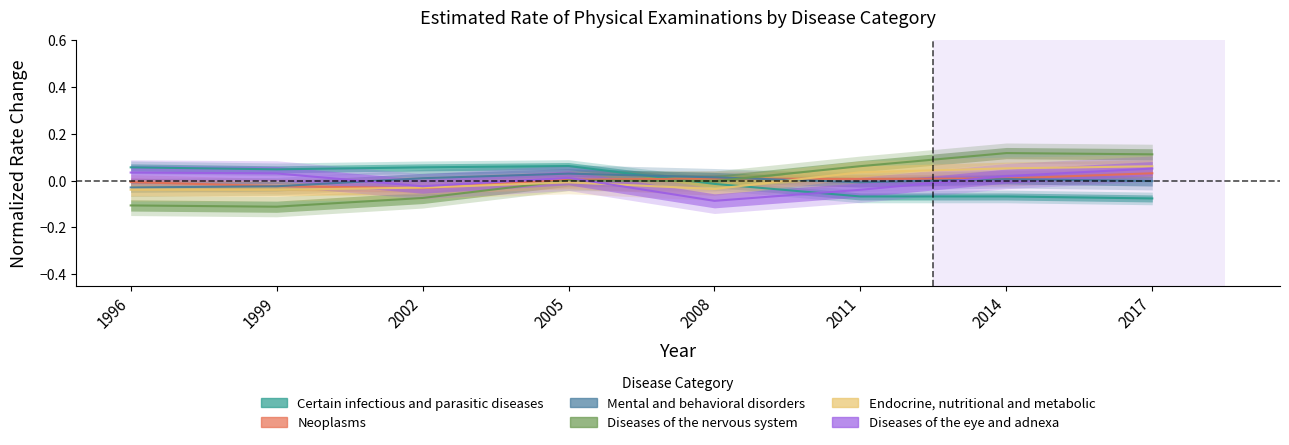

List the labels in order of Certain infectious and parasitic diseases value, smallest first.

2017, 2011, 2014, 2008, 1999, 1996, 2002, 2005